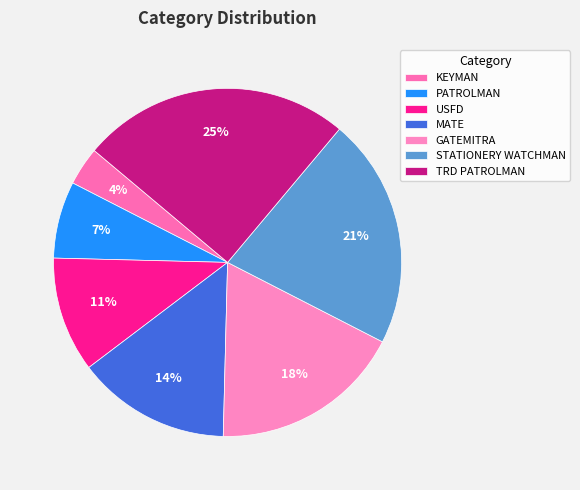

Do PATROLMAN and MATE together represent more than half of the pie?

No